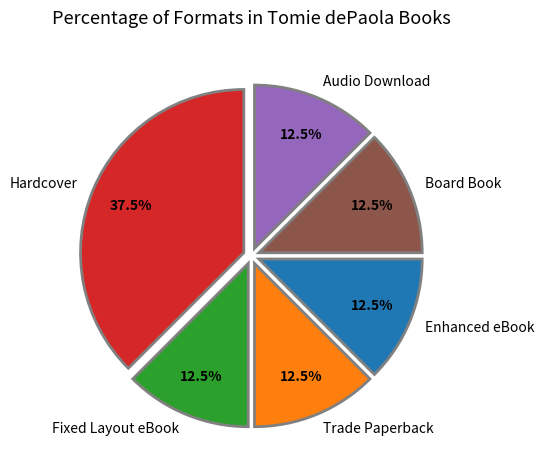

What portion of the pie excludes Audio Download?

87.5%